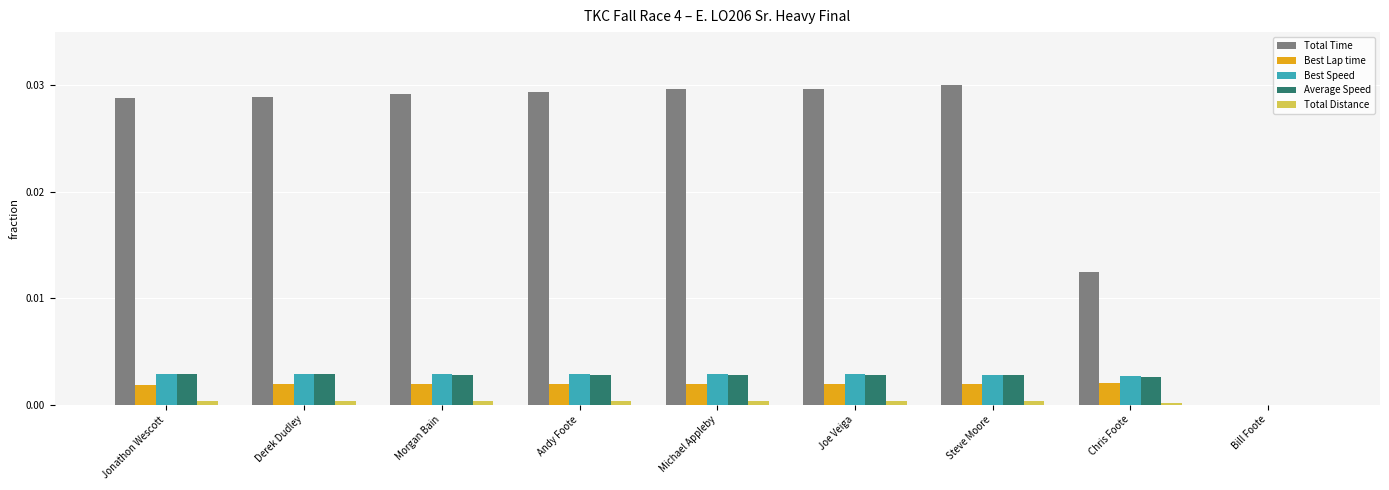

True or false: Best Speed has a value of 0.0 at Jonathon Wescott.

True